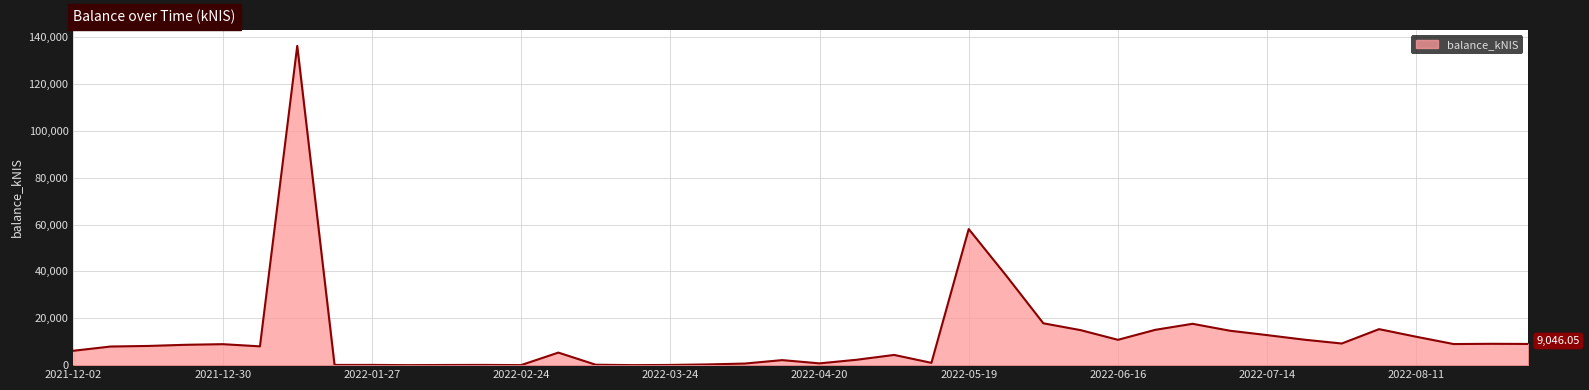

What is the difference between the maximum and minimum values?

136276.6